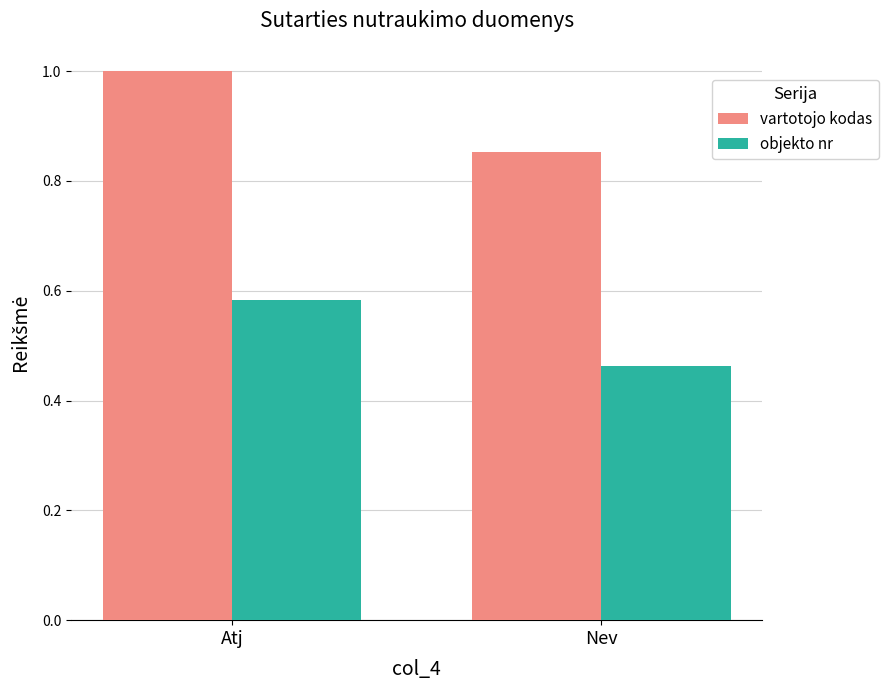

What position from the left is Atj?

1